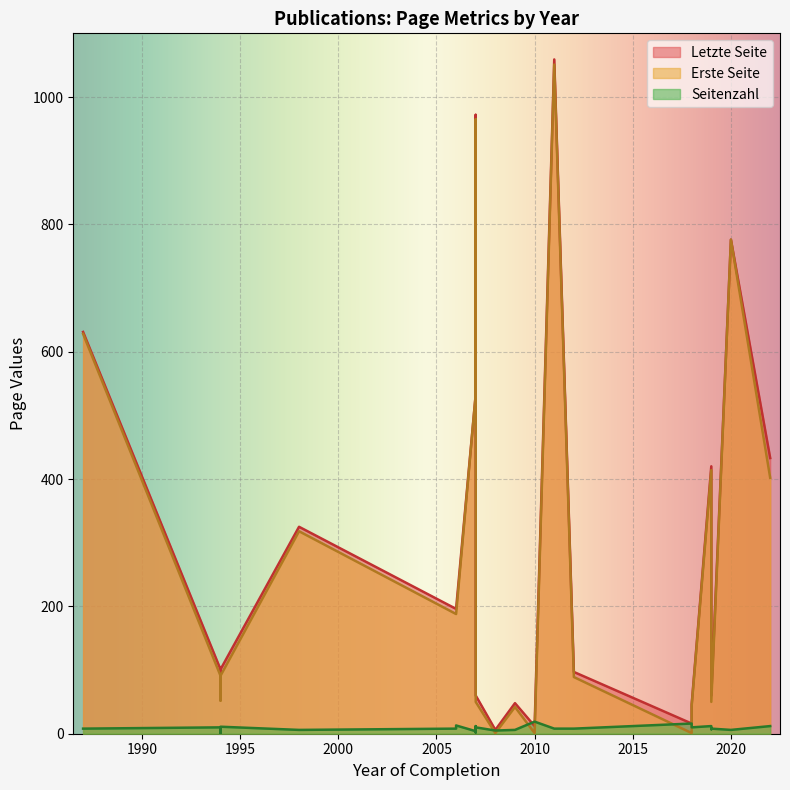

In Seitenzahl, how many points are higher than both neighbors (excluding endpoints)?

7